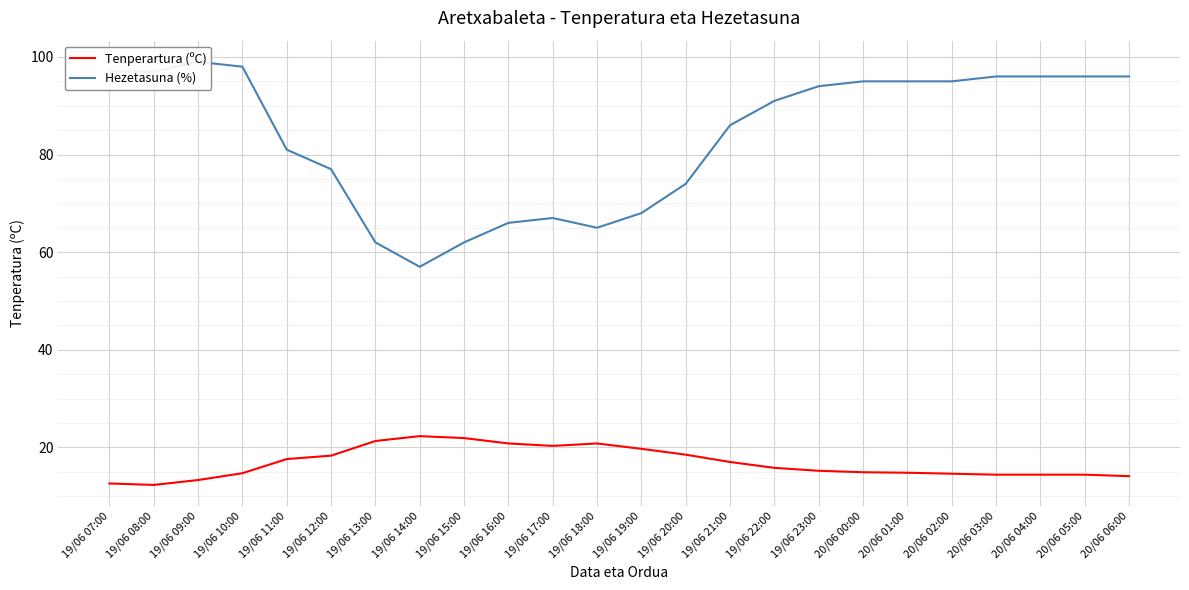

The value of Tenperartura (ºC) at 19/06 08:00 is 12.3. True or false?

True